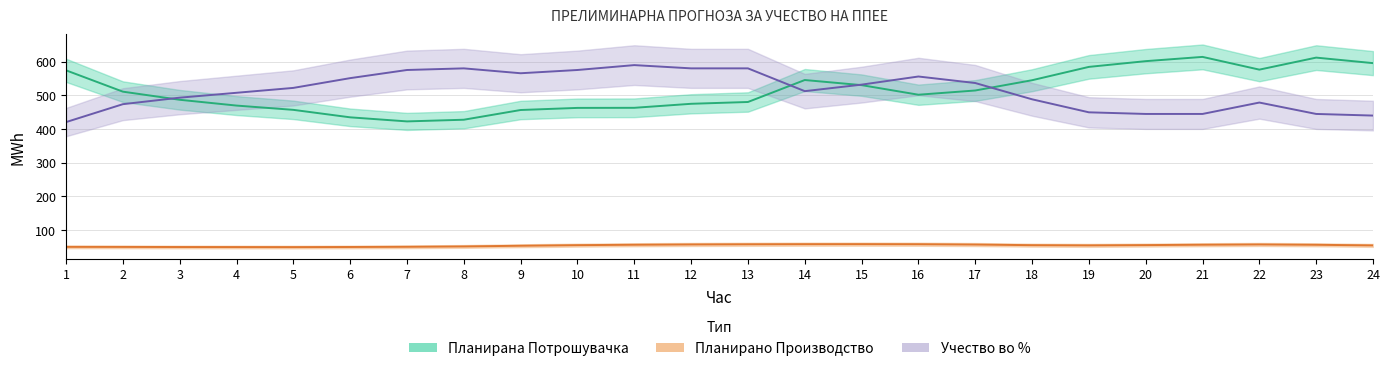

What is the difference between the maximum and second lowest values in the Планирана Потрошувачка series?

186.5